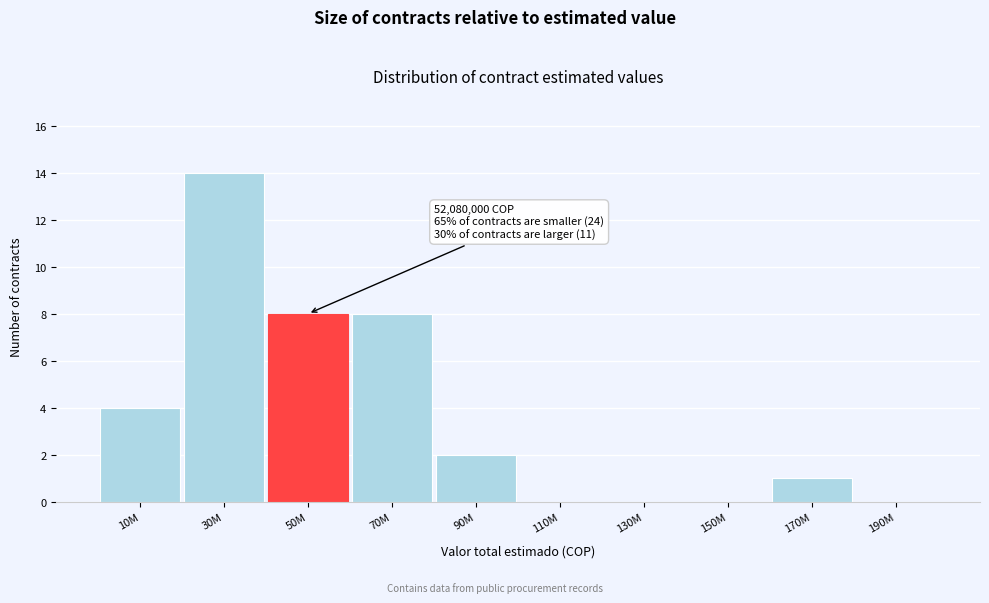

Reading left to right, transcribe all the data shown in this chart.

10M=4	30M=14	50M=8	70M=8	90M=2	110M=0	130M=0	150M=0	170M=1	190M=0